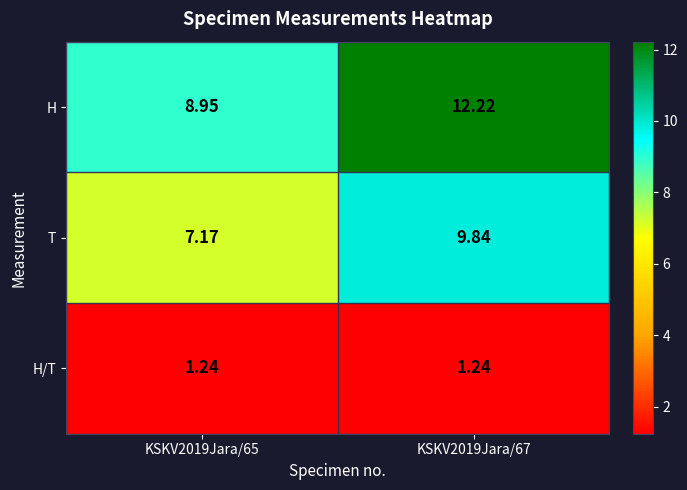

How many data points does each series have?

2